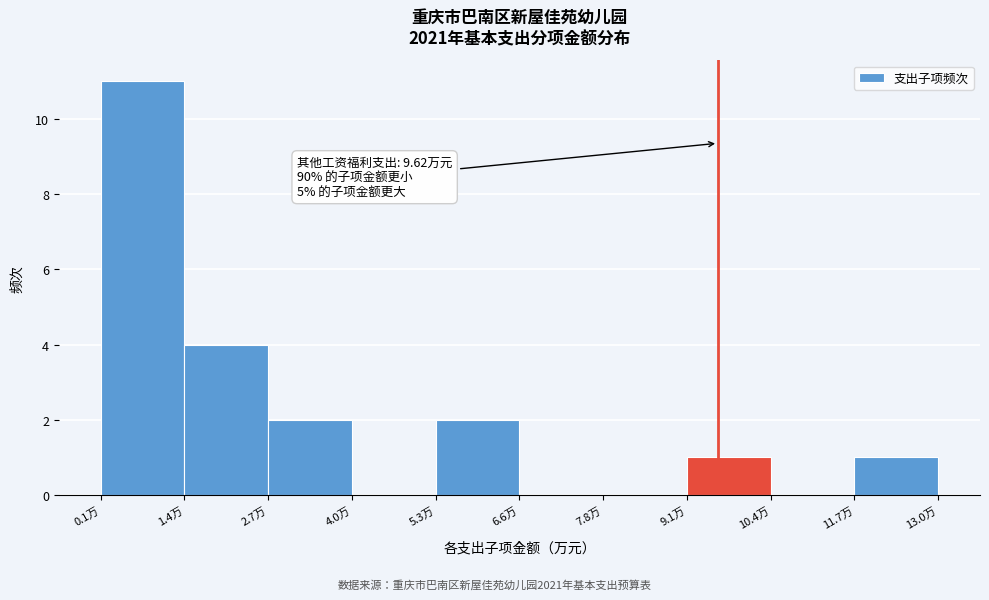

Over which range of the x-axis is the bar tallest?

0.0 to 1.4